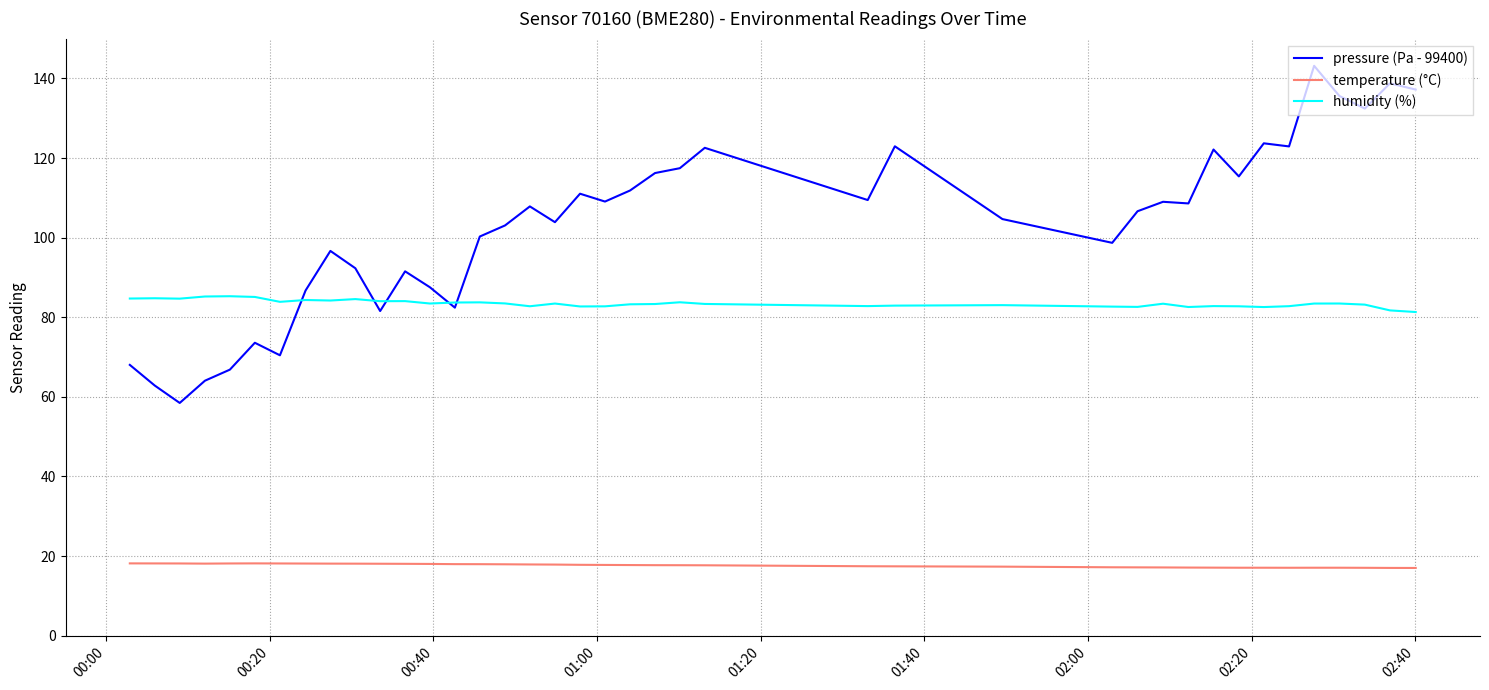

True or false: pressure (Pa - 99400) and temperature (°C) intersect in this chart.

False